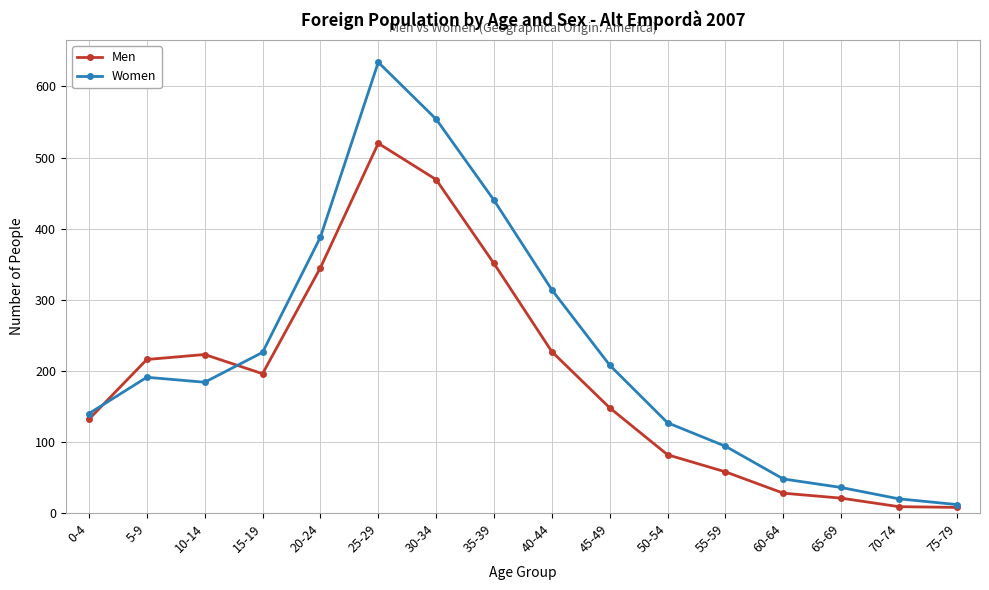

What are all the series names shown in the legend?

Men, Women